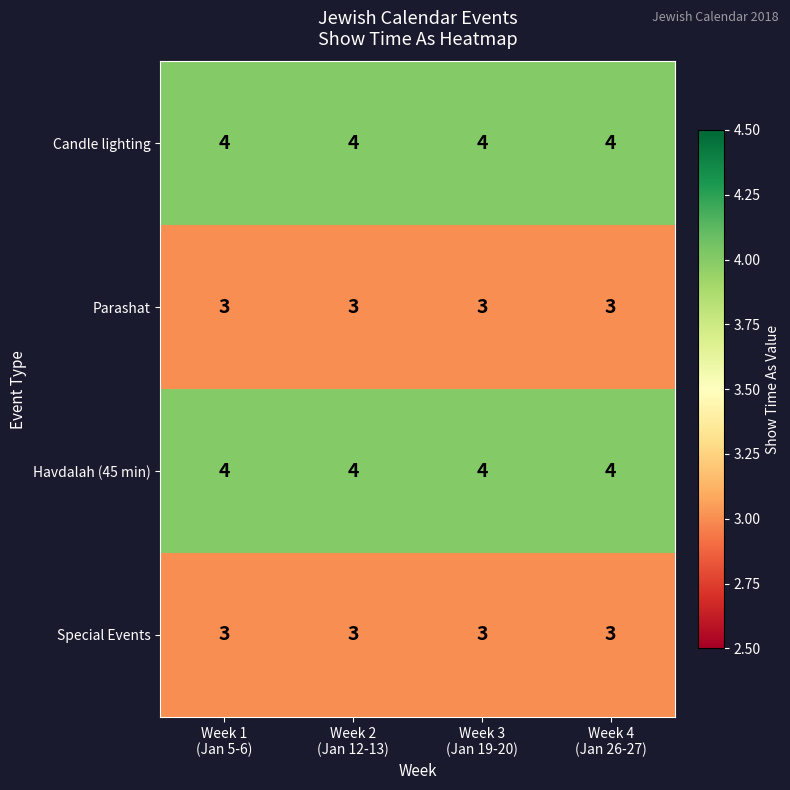

At how many categories does at least one series exceed 3?

4